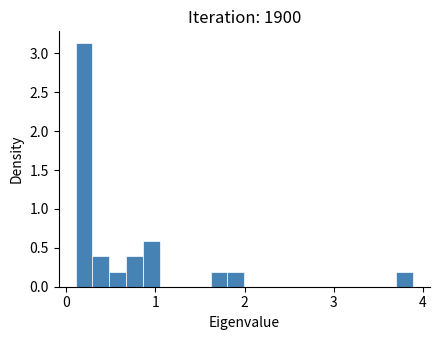

Read against the x-axis, roughly where is the centre of the tallest bar?

0.2